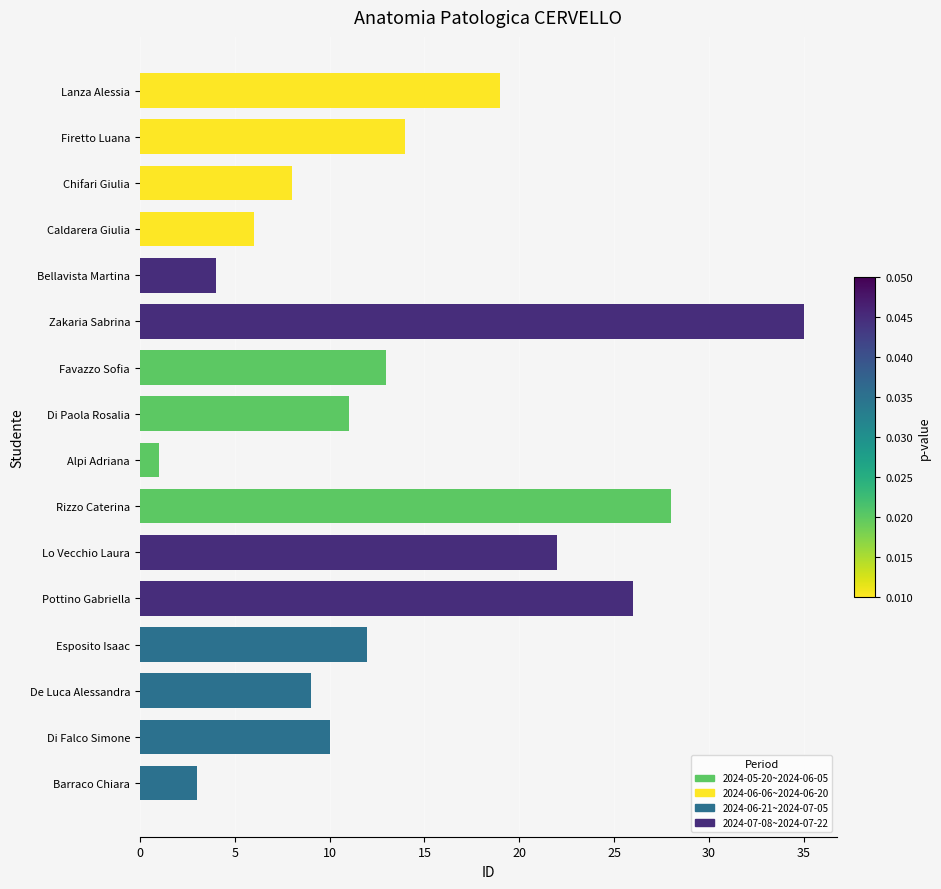

Where is the data nearest to the value 18?

Lanza Alessia